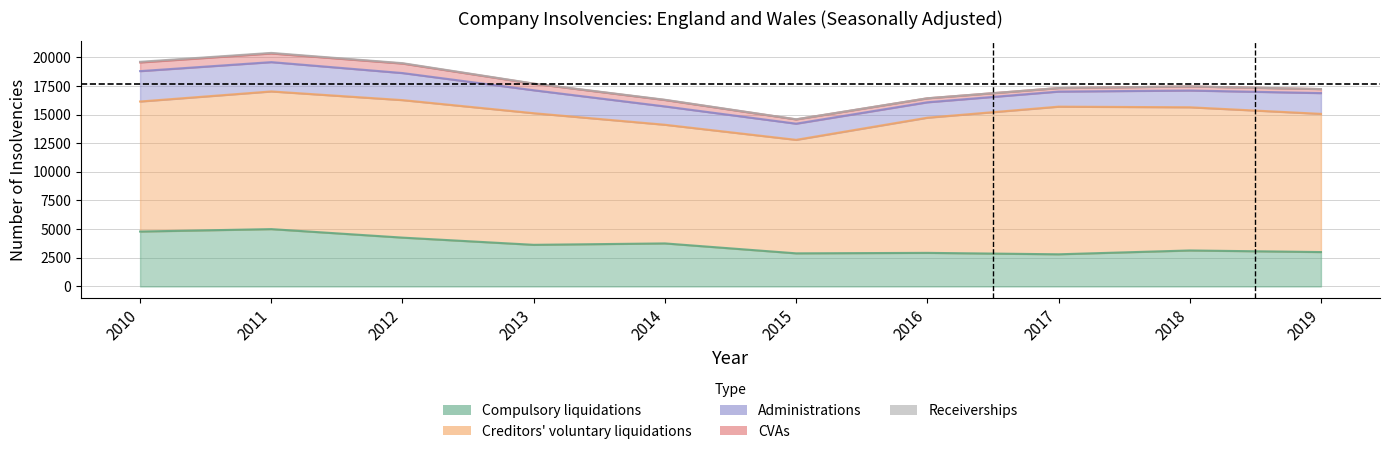

Does the chart have visible grid lines?

Yes